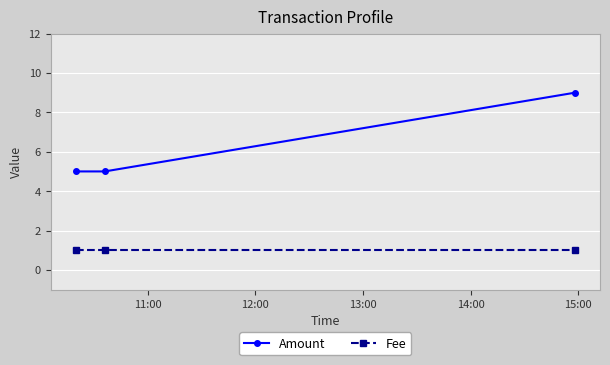

What is the average value of the Amount series?

6